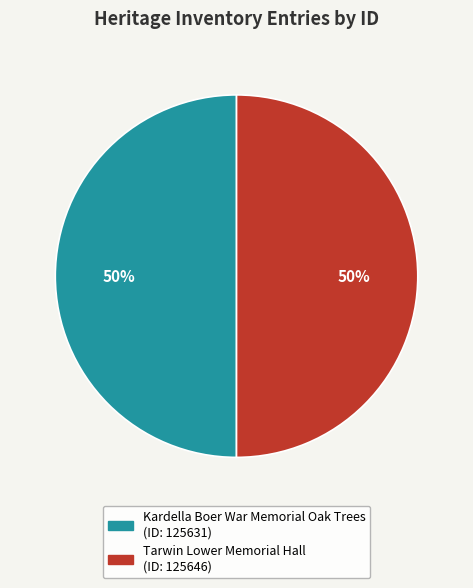

Do Tarwin Lower Memorial Hall and Kardella Boer War Memorial Oak Trees together represent more than half of the pie?

Yes